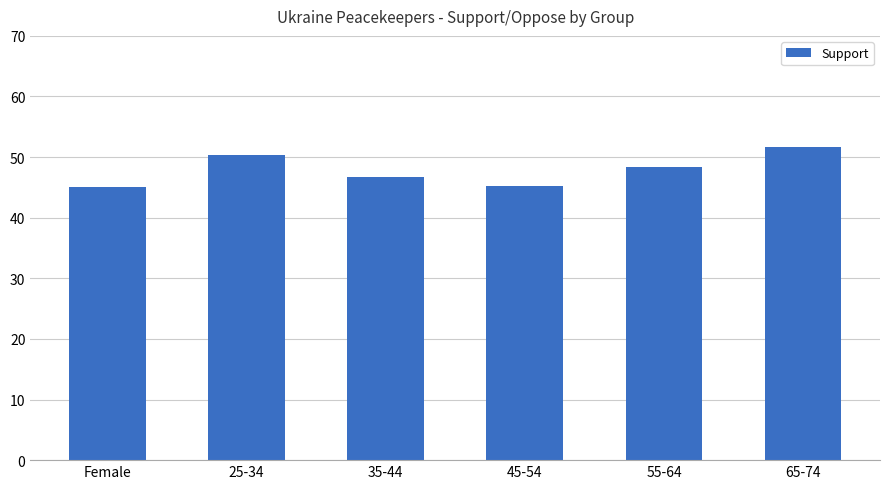

What position from the right is Female?

6